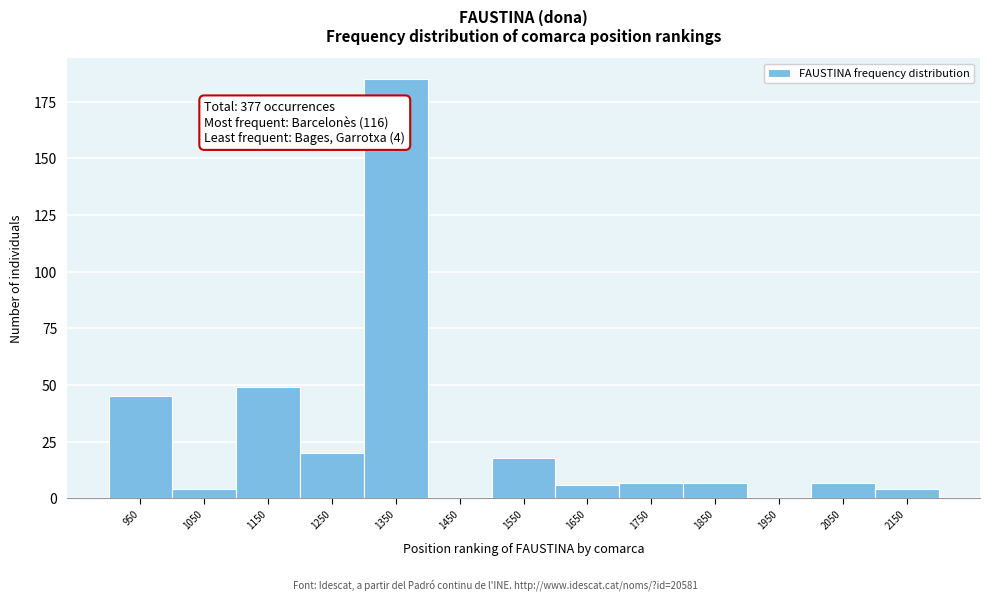

Over which range of the x-axis is the bar tallest?

1300 to 1400